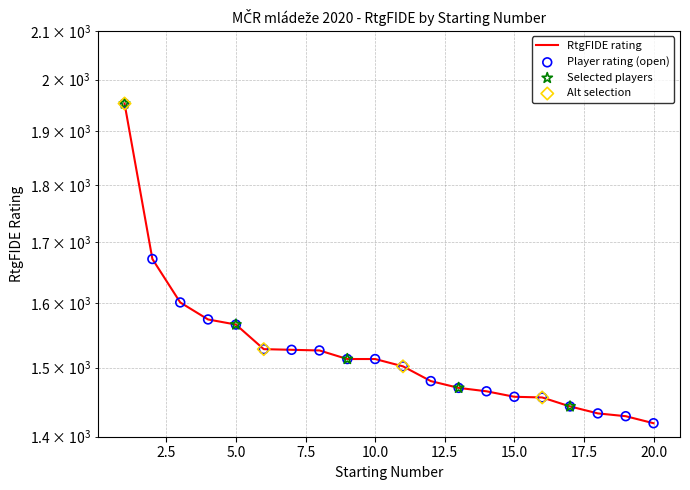

What is the ratio of the value at 6 to the value at 1?

0.8